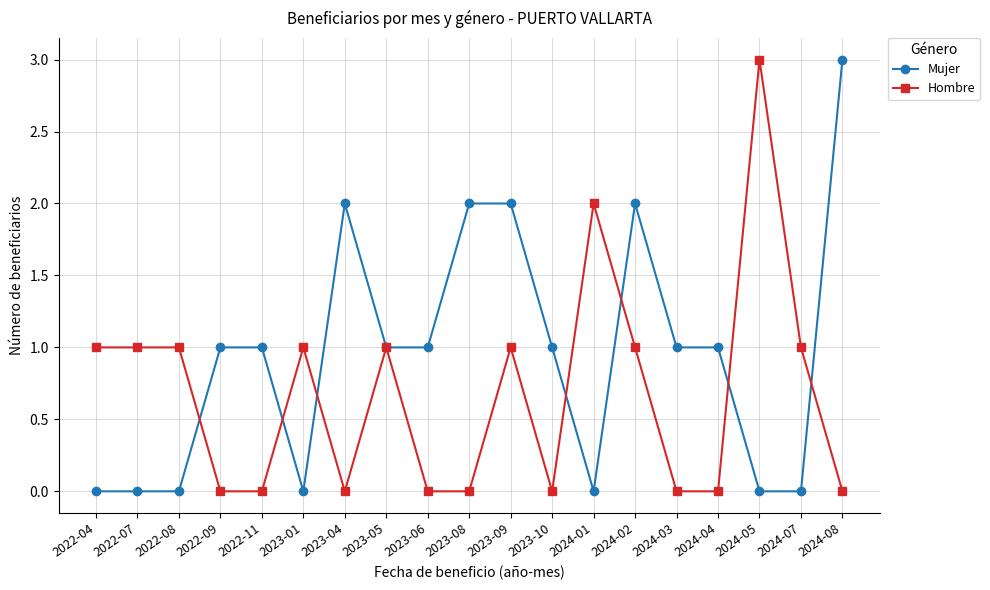

Between which two adjacent categories do Hombre and Mujer first intersect?

2022-08 and 2022-09